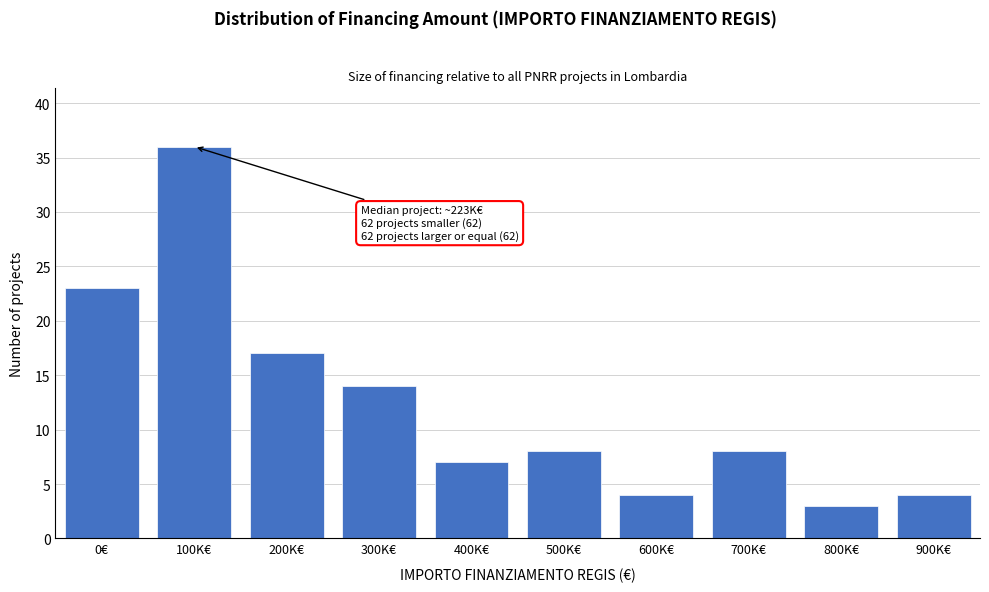

Reading right to left, what are all the values shown in this chart?

4	3	8	4	8	7	14	17	36	23